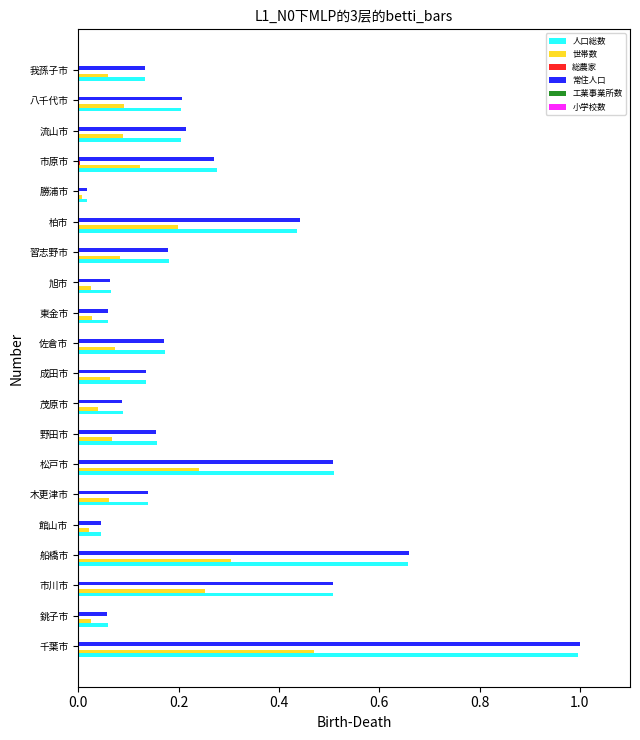

The 常住人口 series shows 1.0 at 千葉市. True or false?

True